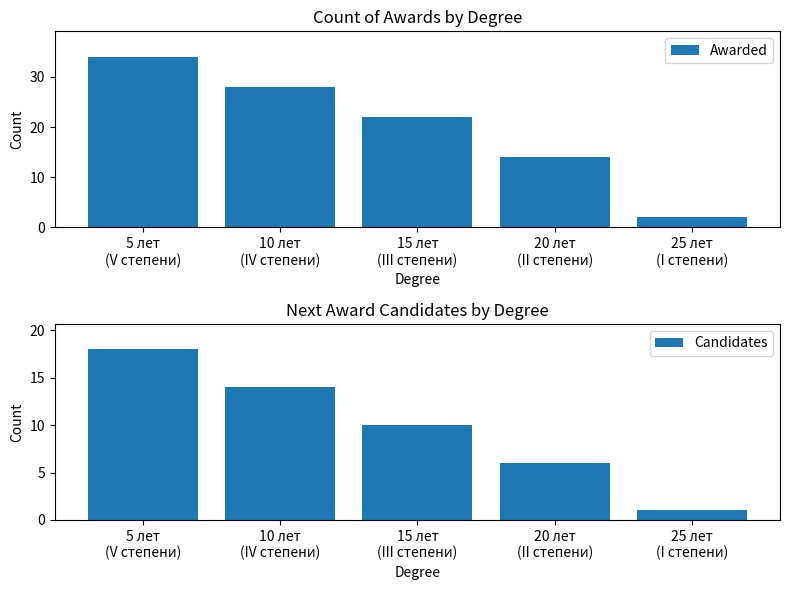

What is the total value across all series at 25 лет
(I степени)?

3